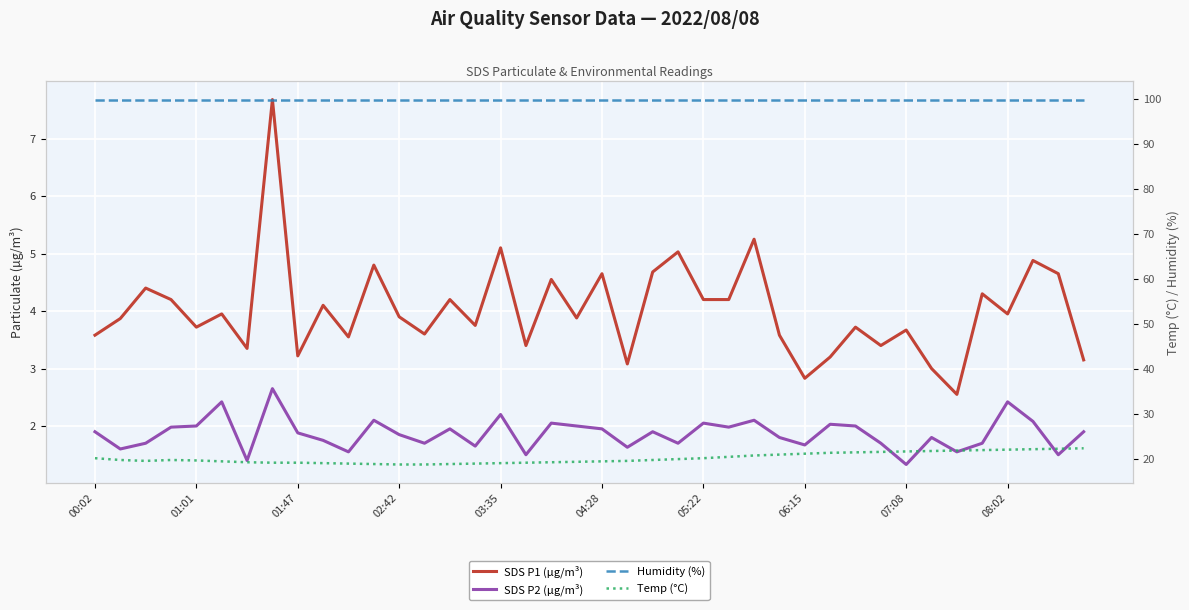

Reading left to right, list all the values displayed in this chart.

SDS P1 (µg/m³): 3.6	3.9	4.4	4.2	3.7	4.0	3.4	7.7	3.2	4.1	3.5	4.8	3.9	3.6	4.2	3.8	5.1	3.4	4.5	3.9	4.7	3.1	4.7	5.0	4.2	4.2	5.2	3.6	2.8	3.2	3.7	3.4	3.7	3.0	2.5	4.3	4.0	4.9	4.7	3.1
SDS P2 (µg/m³): 1.9	1.6	1.7	2.0	2.0	2.4	1.4	2.6	1.9	1.8	1.6	2.1	1.9	1.7	1.9	1.6	2.2	1.5	2.0	2.0	1.9	1.6	1.9	1.7	2.0	2.0	2.1	1.8	1.7	2.0	2.0	1.7	1.3	1.8	1.6	1.7	2.4	2.1	1.5	1.9
Humidity (%): 99.9	99.9	99.9	99.9	99.9	99.9	99.9	99.9	99.9	99.9	99.9	99.9	99.9	99.9	99.9	99.9	99.9	99.9	99.9	99.9	99.9	99.9	99.9	99.9	99.9	99.9	99.9	99.9	99.9	99.9	99.9	99.9	99.9	99.9	99.9	99.9	99.9	99.9	99.9	99.9
Temp (°C): 20.2	19.8	19.6	19.8	19.7	19.5	19.3	19.2	19.2	19.1	19.0	18.9	18.8	18.8	18.9	19.0	19.1	19.2	19.3	19.4	19.5	19.6	19.8	20.0	20.2	20.5	20.8	21.0	21.2	21.4	21.5	21.6	21.7	21.8	21.9	22.0	22.1	22.2	22.3	22.4